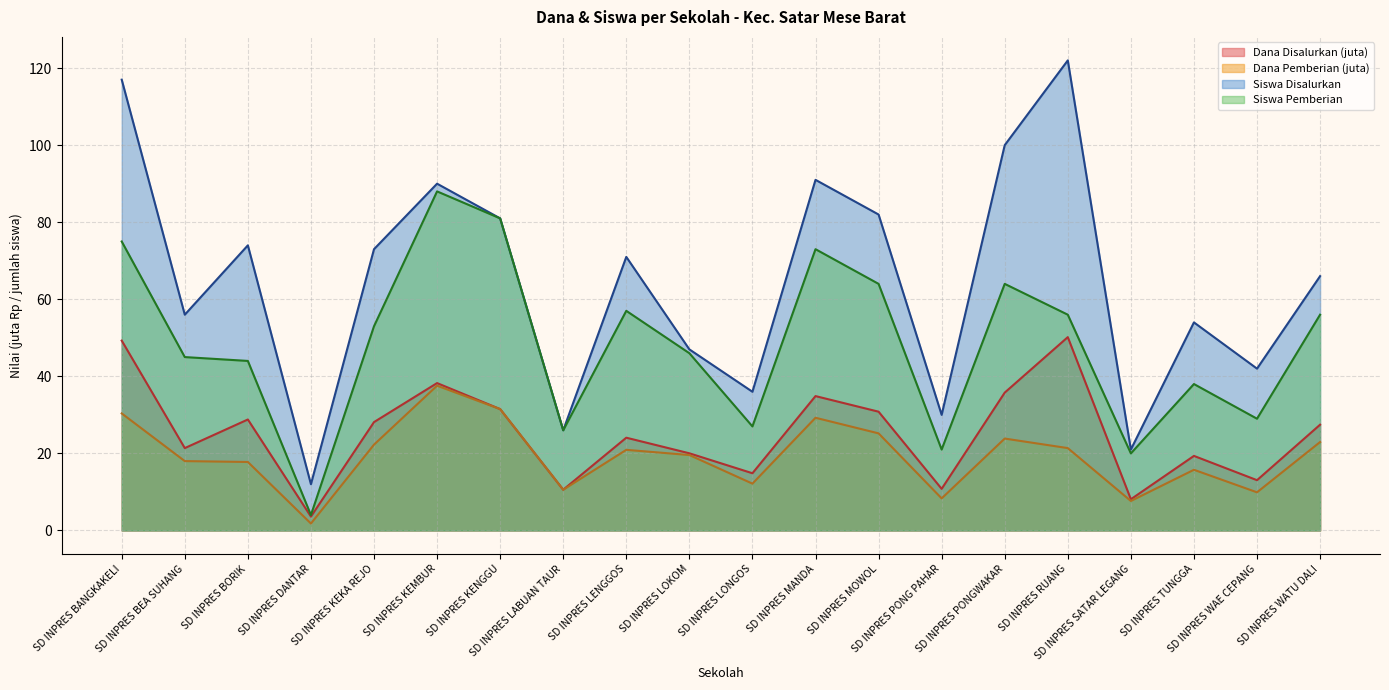

At which label is Dana Pemberian closest to 19?

SD INPRES LOKOM